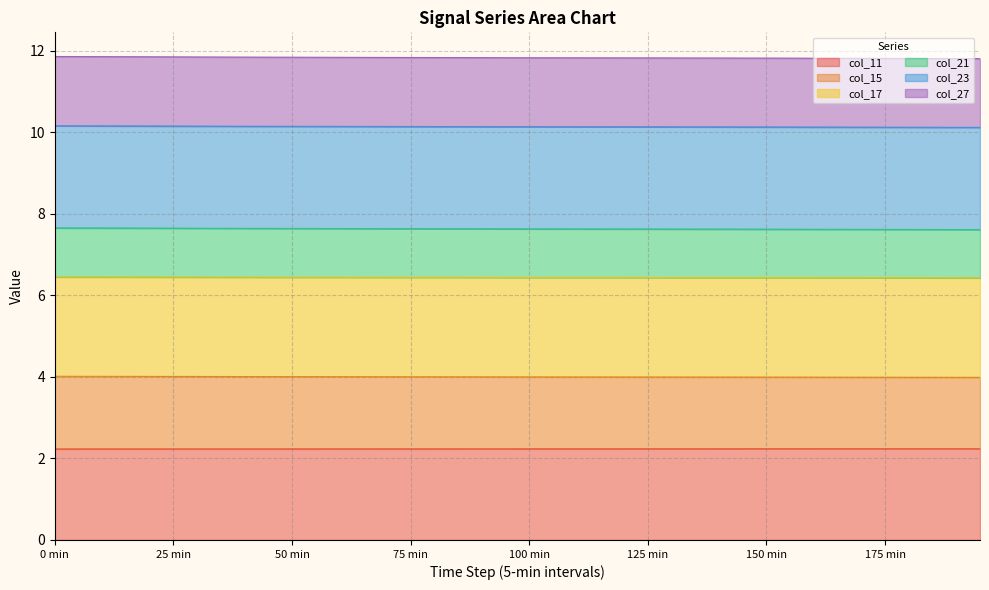

True or false: col_11 and col_27 intersect in this chart.

False